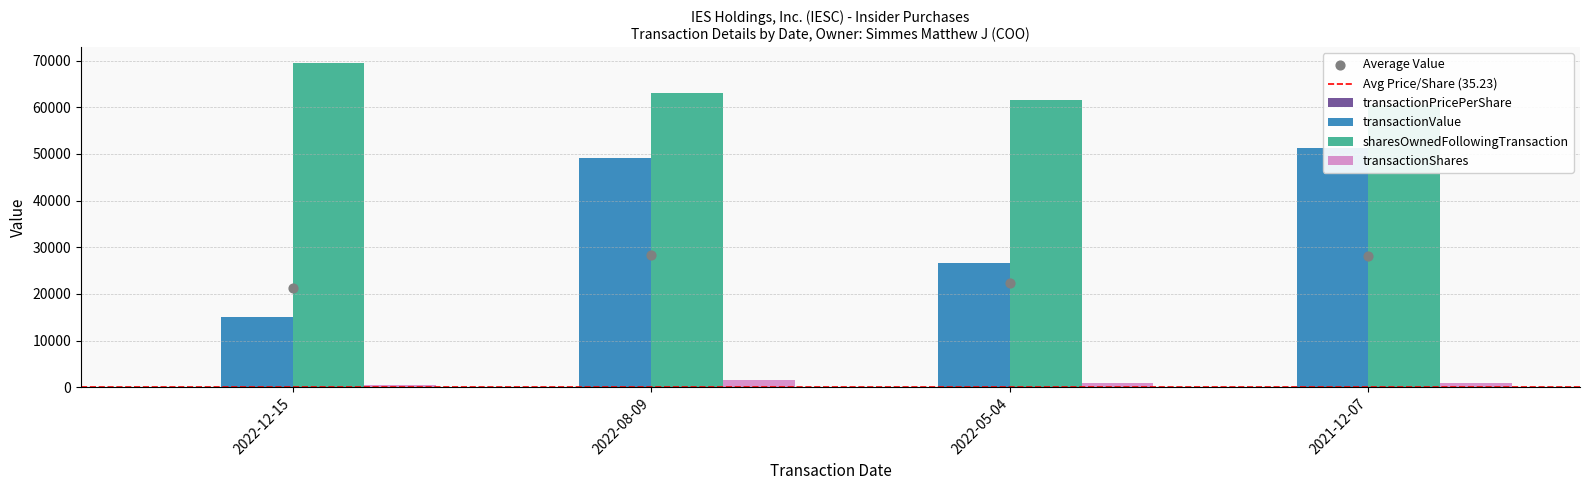

Which series has the largest total across all categories?

sharesOwnedFollowingTransaction